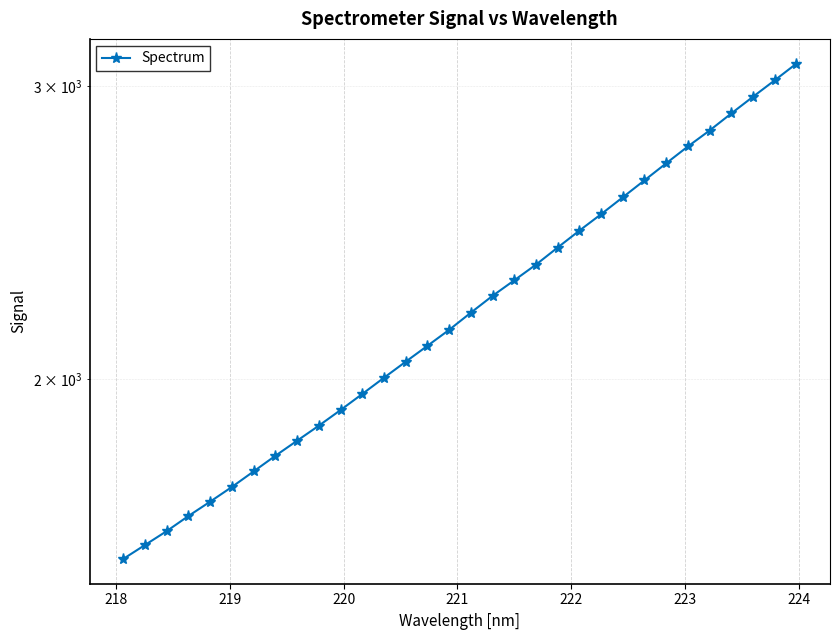

Is this an area chart (filled region under the line)?

No